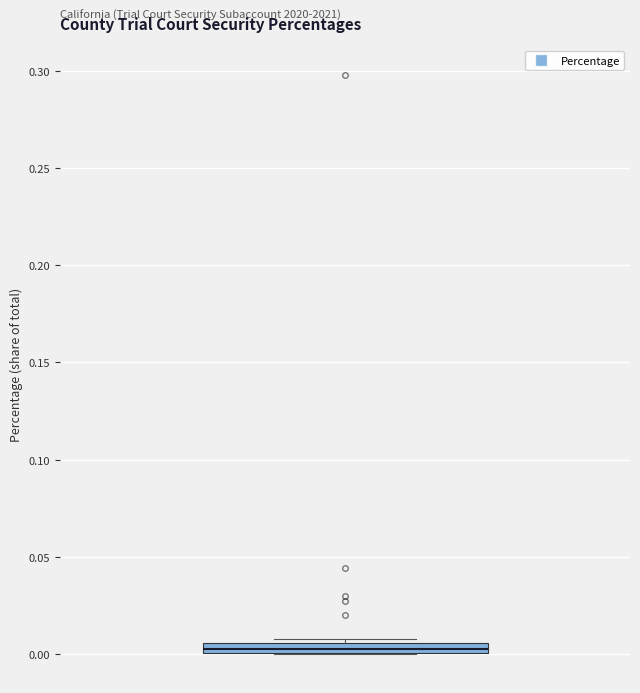

Where is the upper edge of the box on the y-axis? The values are not printed on the chart, so give them approximately, as read against the axis.

0.005